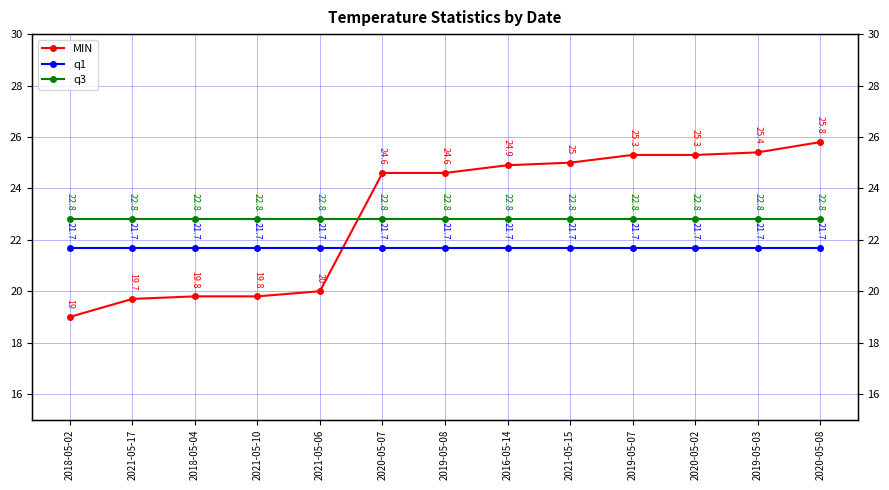

Which category has the highest value in the q1 series?

2018-05-02